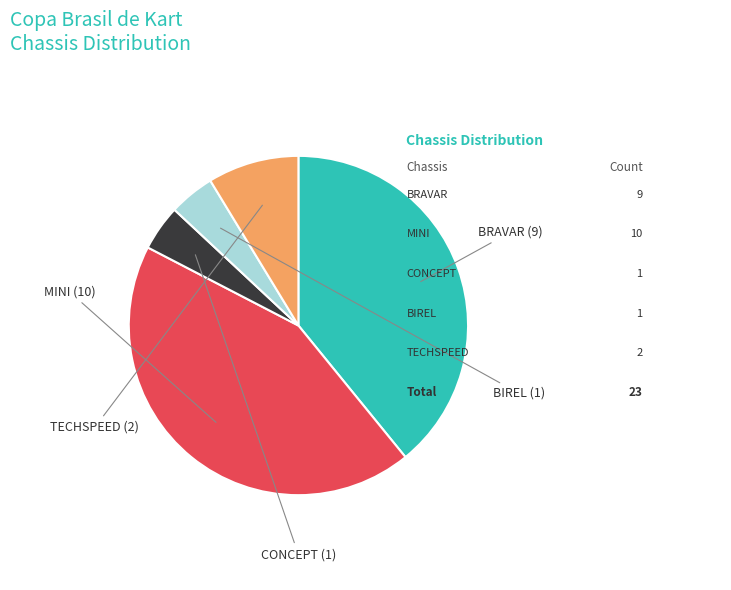

Does any single category account for the majority?

No